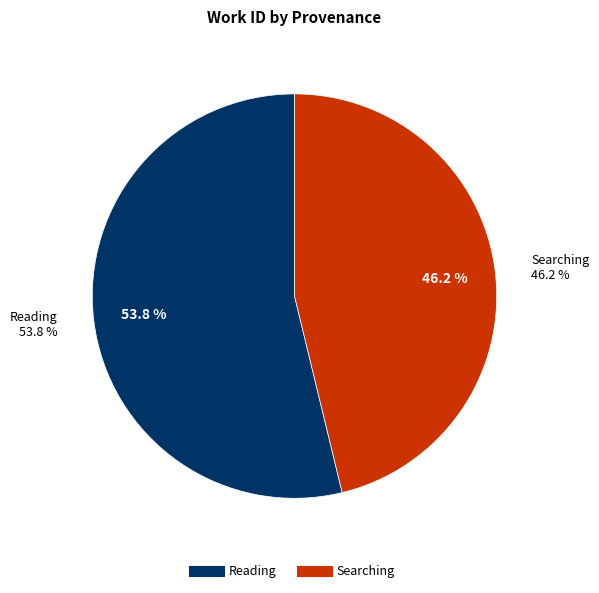

What percentage is the Reading slice, to the nearest percent?

54%